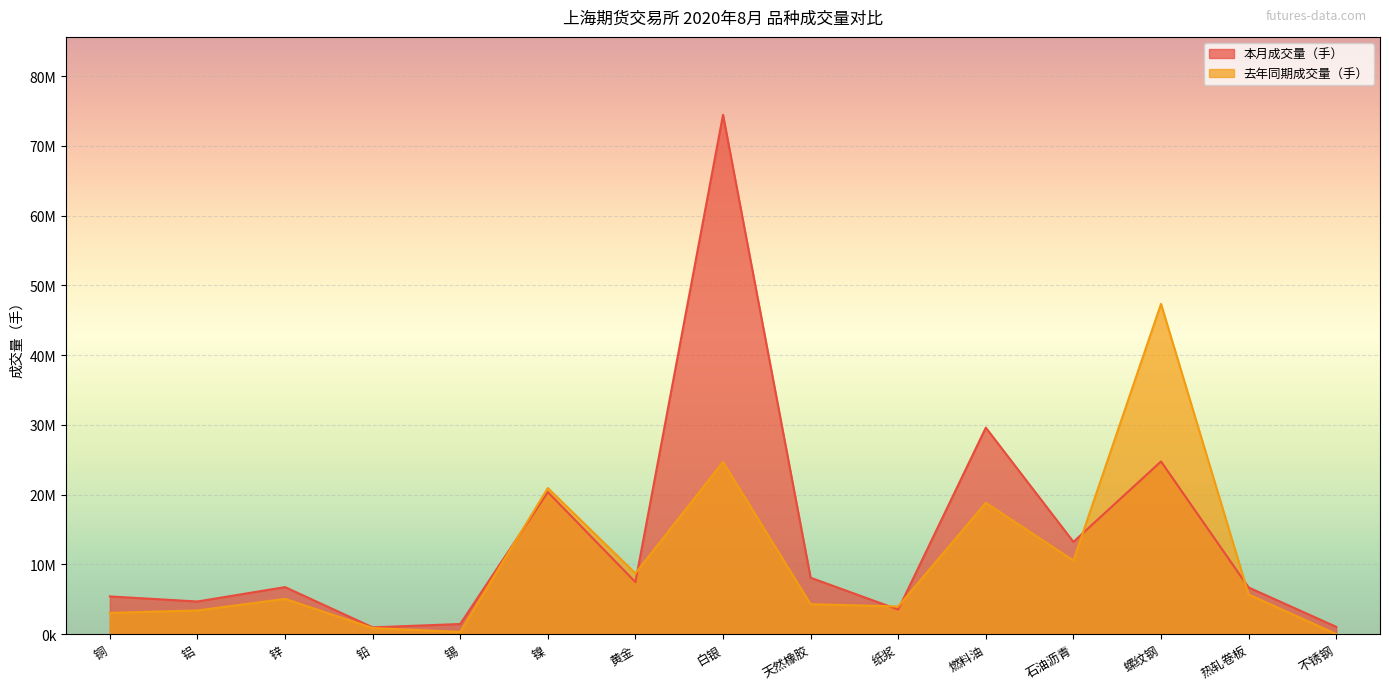

Between 锌 and 燃料油, which is larger?

燃料油